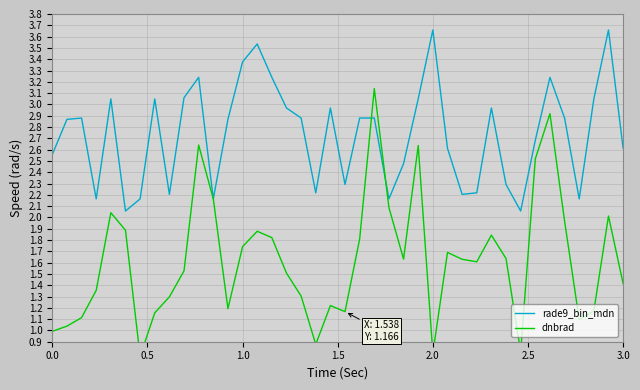

Does the chart have visible grid lines?

Yes